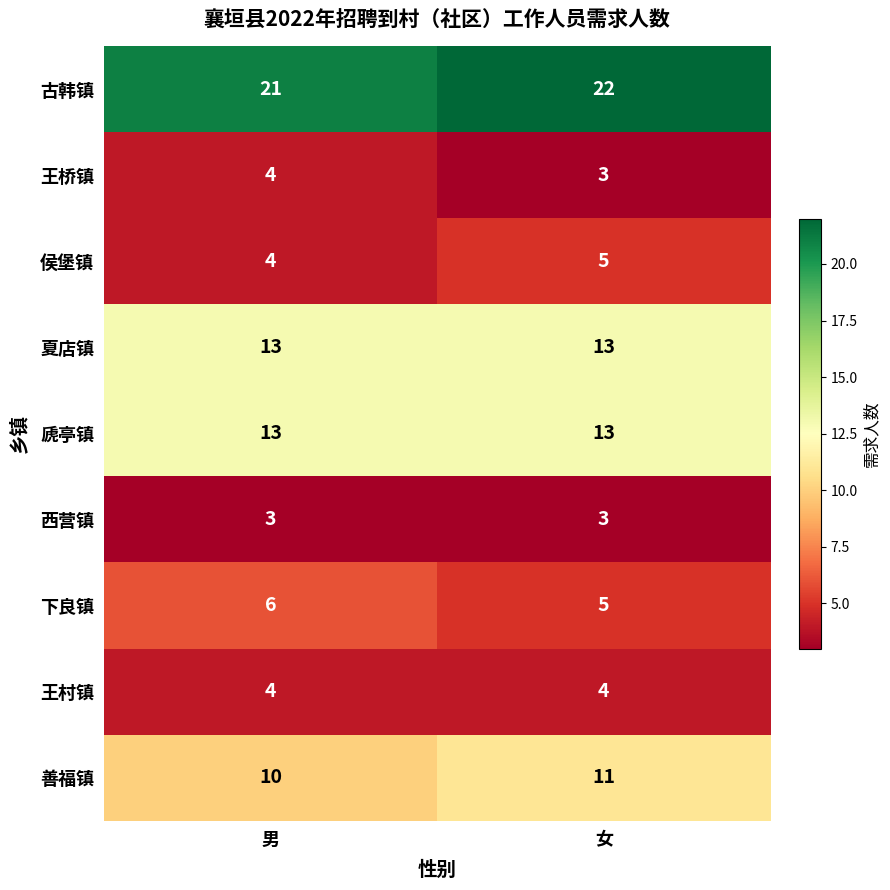

How many series are shown in this chart?

9